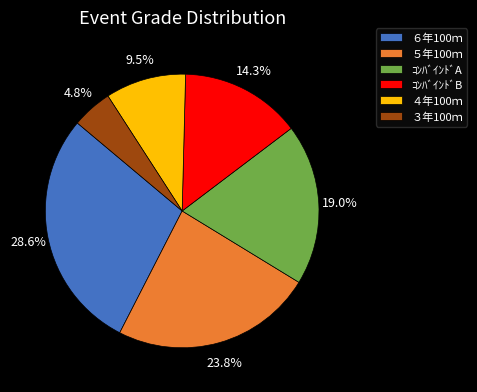

Which category has the biggest portion of the pie?

６年100ｍ